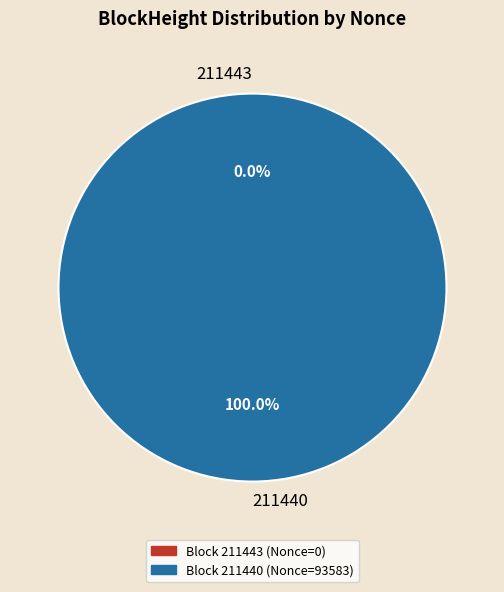

What is the majority slice?

211440